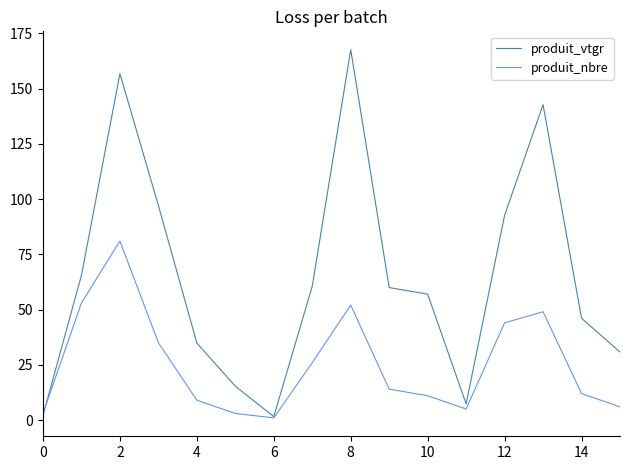

Rank the series by their maximum value, from highest to lowest.

produit_vtgr, produit_nbre